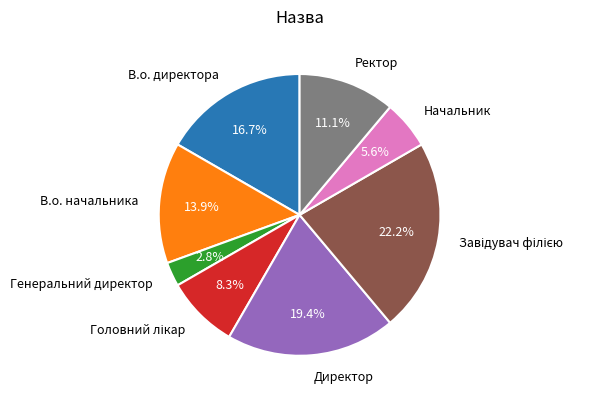

The Ректор slice represents 24% of the pie. True or false?

False